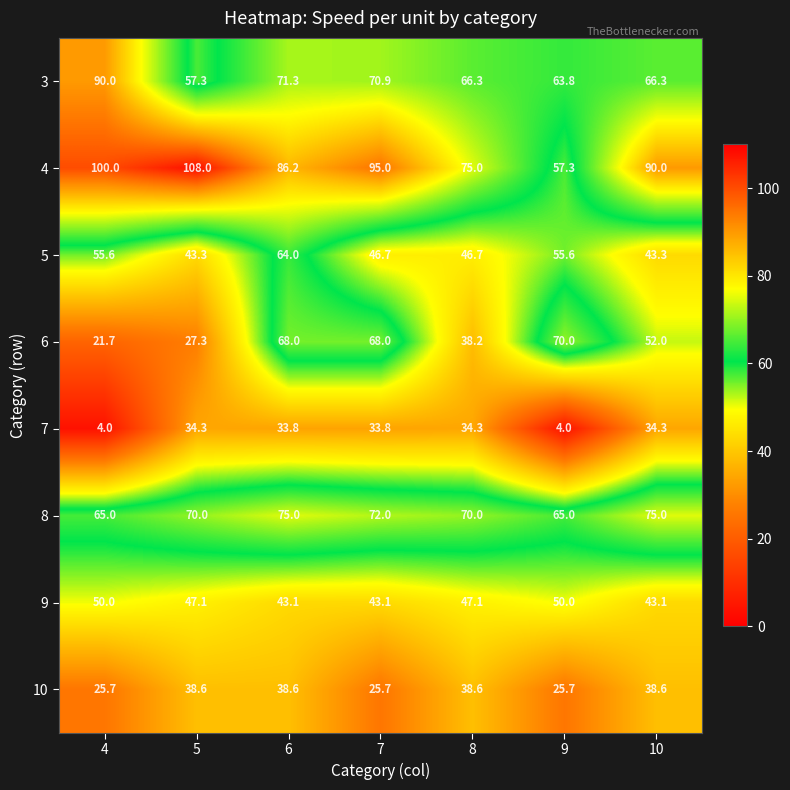

Which category has the highest value across all series?

5